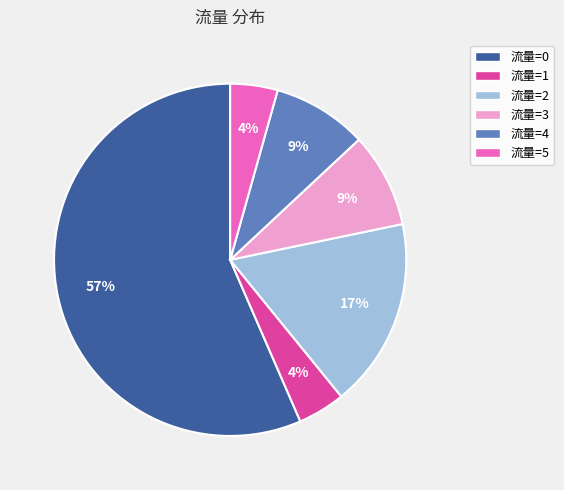

How many slices are in this pie chart?

6